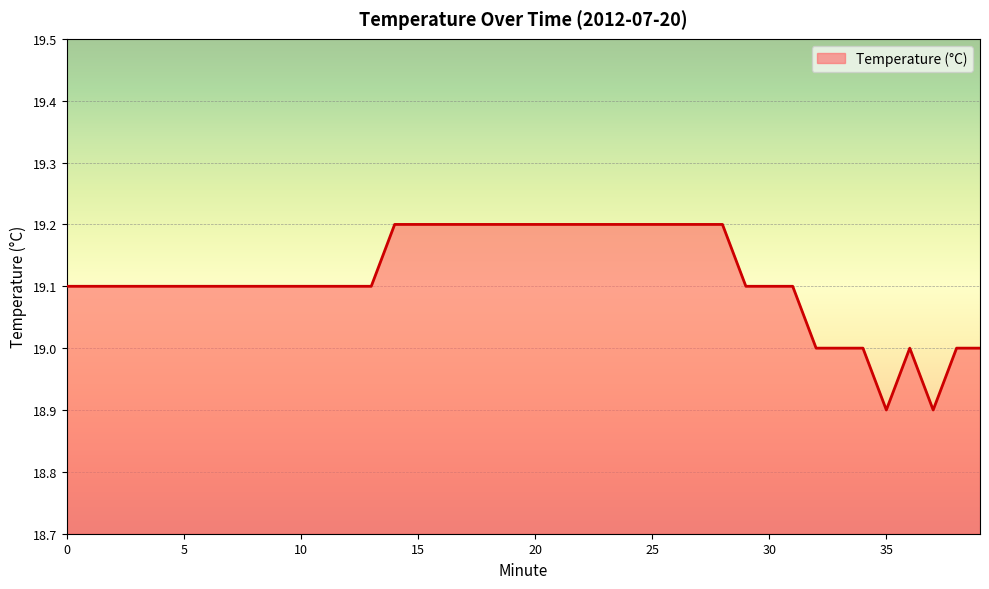

What is the smallest value displayed?

18.9